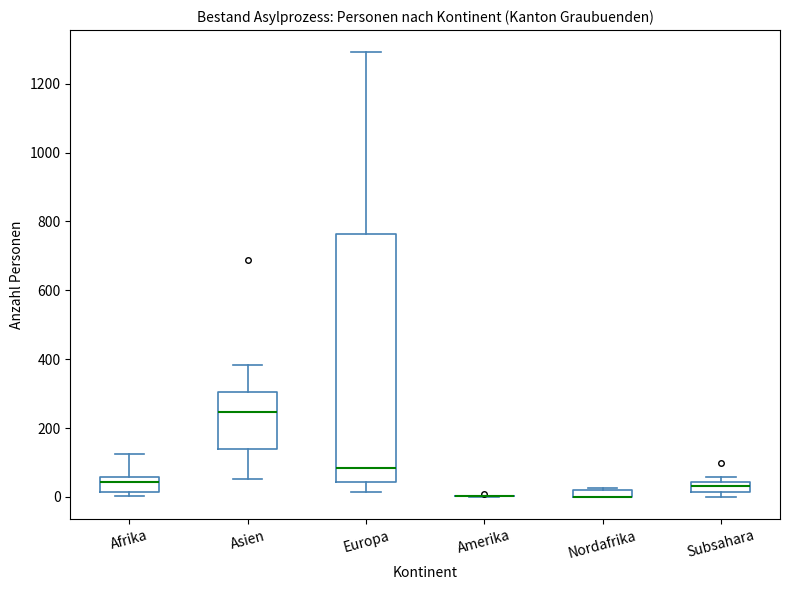

Where does the median line of the box for Afrika sit on the y-axis? The values are not printed on the chart, so give them approximately, as read against the axis.

40